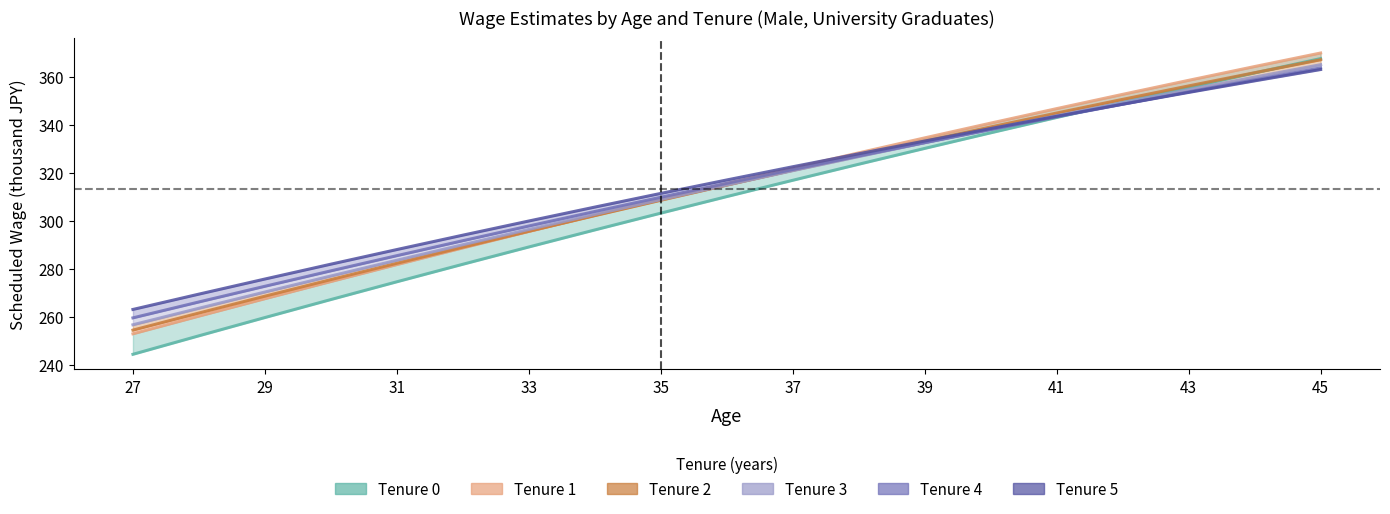

Is it true that the value at 45 is 556.7?

False